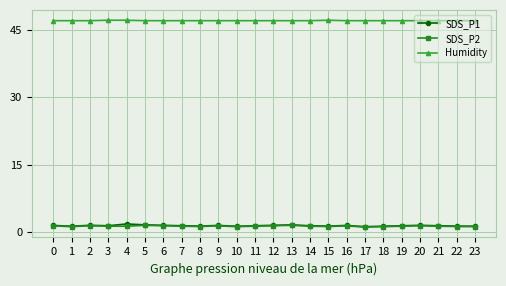

What is the value of the Humidity point at the 5th from the left?

47.1